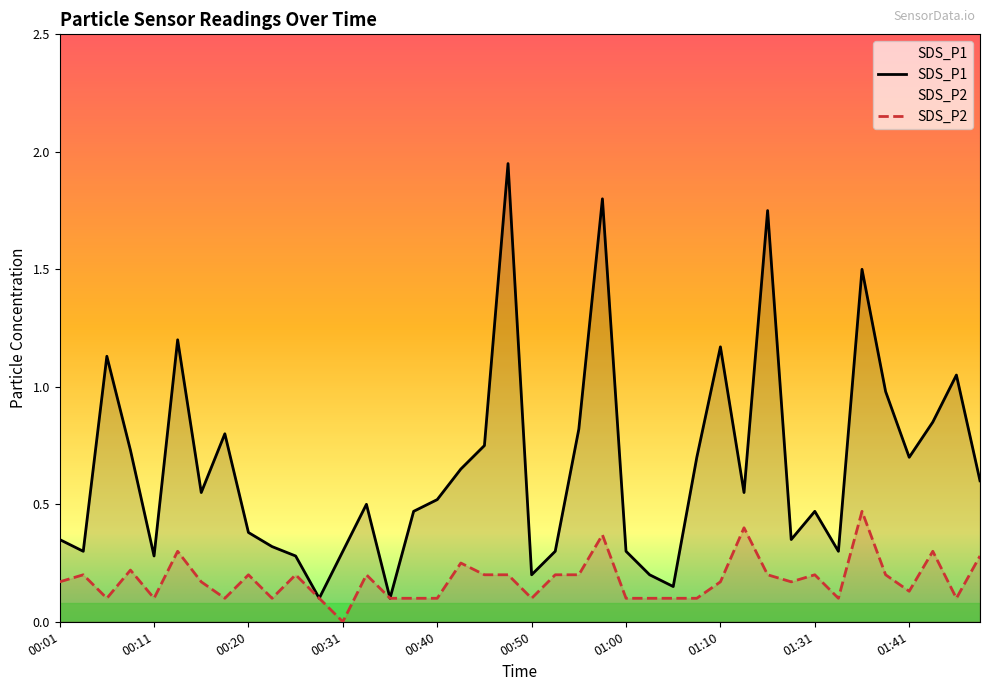

Does the chart display data point markers on the line(s)?

No